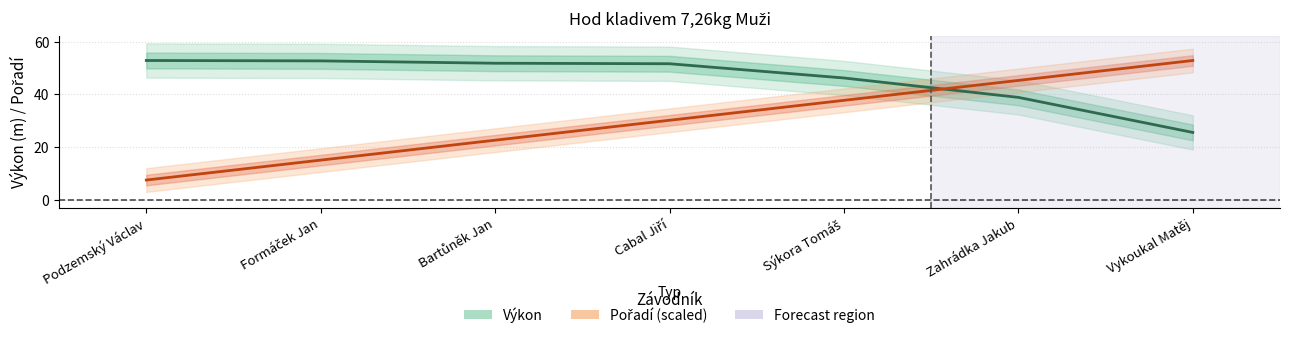

How many lines are shown in the chart?

2